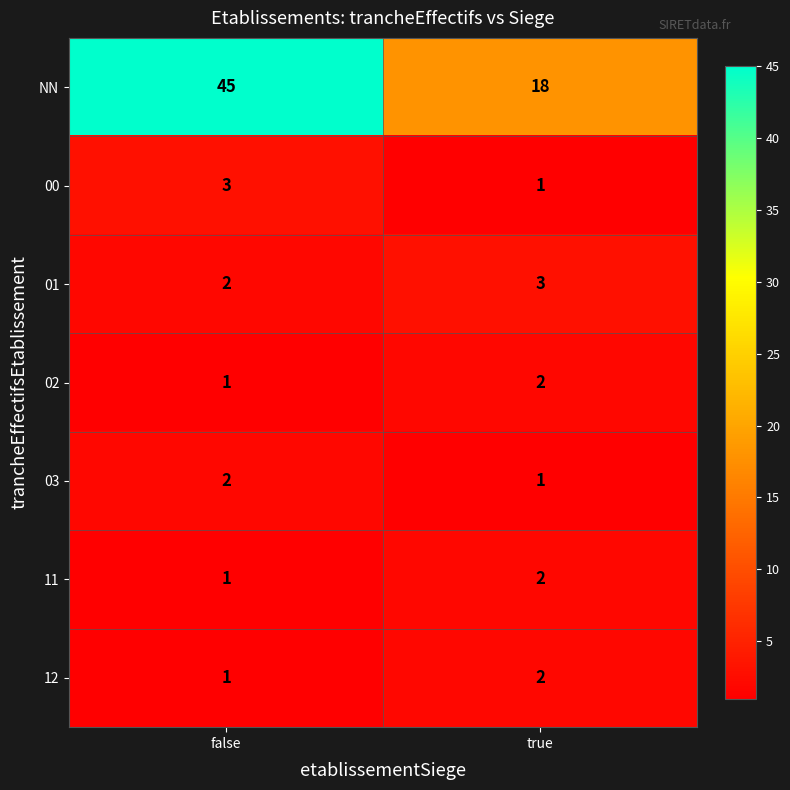

Rank the categories by 01 value from lowest to highest.

false, true